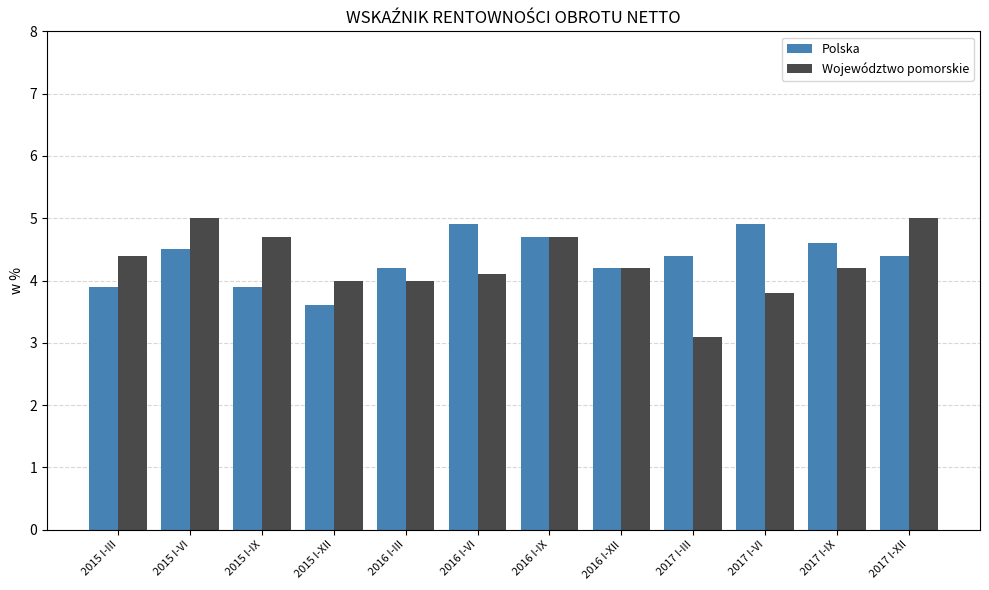

What is the label of the 5th bar from the left?

2016 I-III